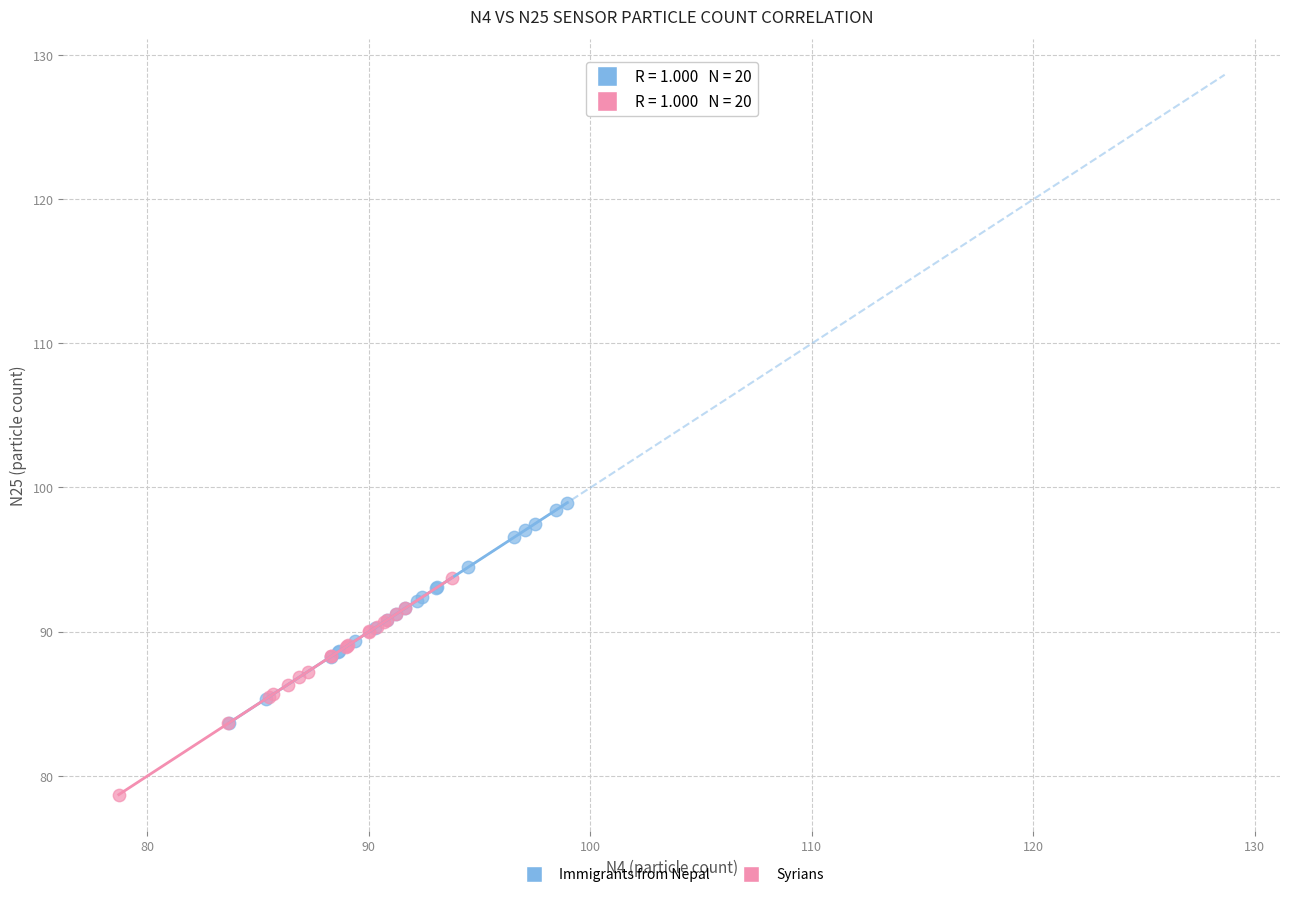

Which series reaches the maximum Y coordinate?

Immigrants from Nepal